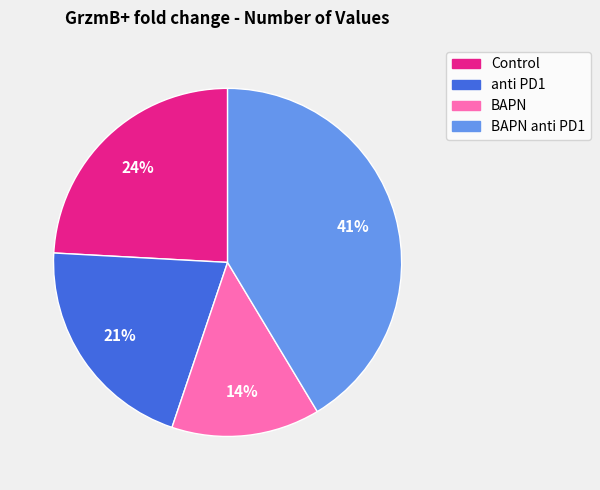

How many segments does this pie chart have?

4